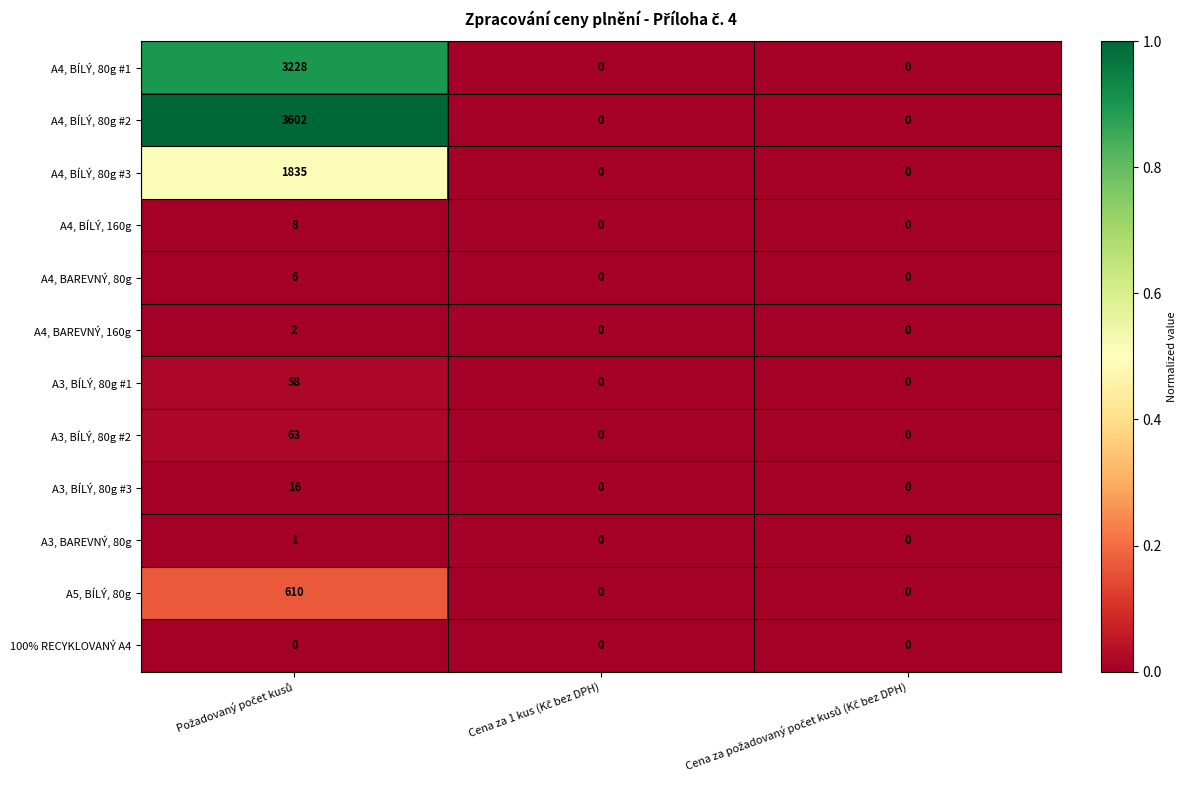

Which series has the largest range (max minus min)?

A4, BÍLÝ, 80g #2